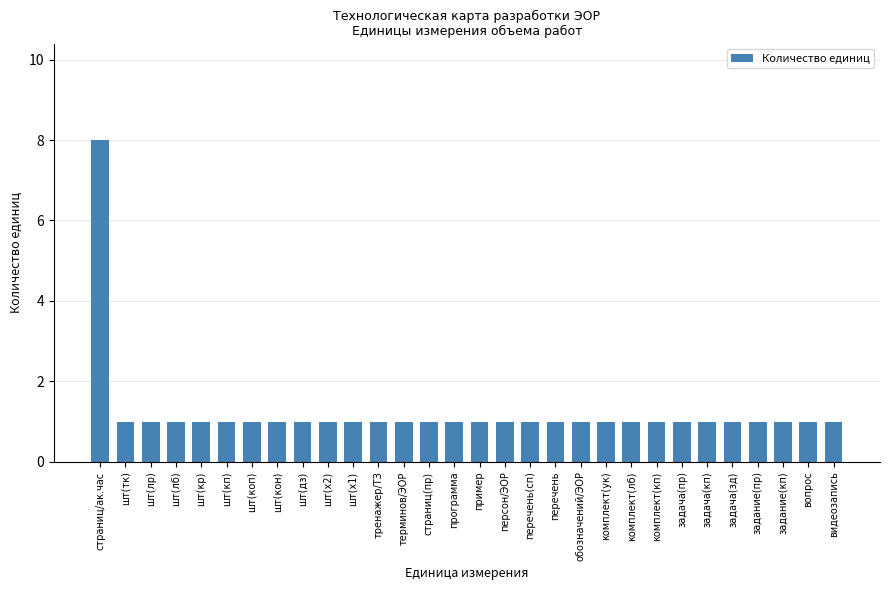

What is the maximum value shown in the chart?

8